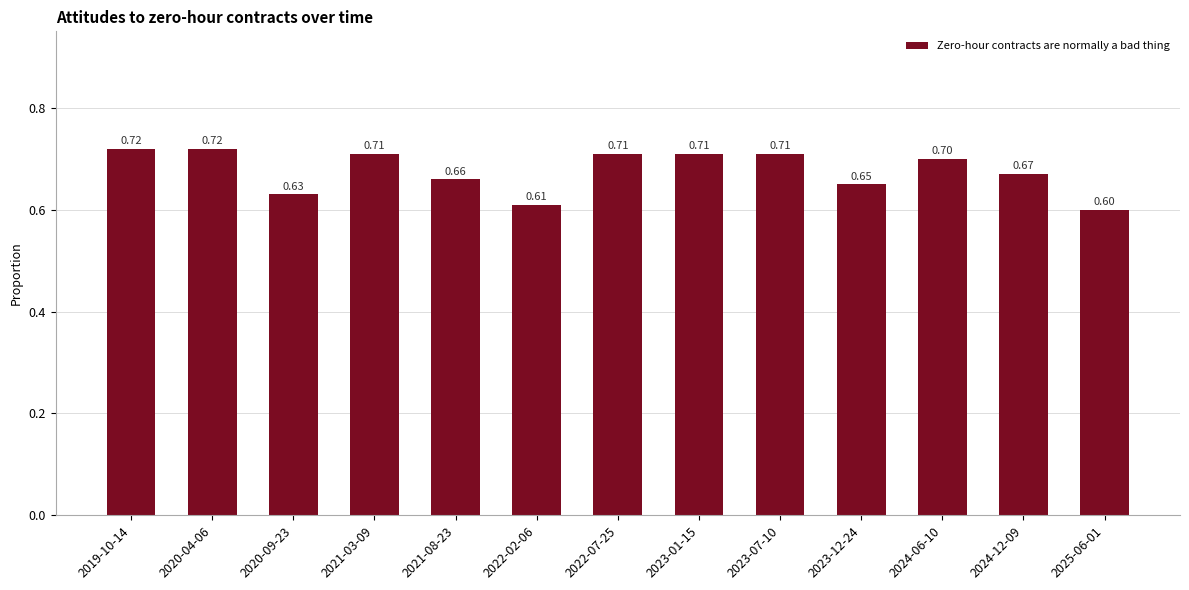

Is it true that the value at 2020-04-06 is 0.7?

True